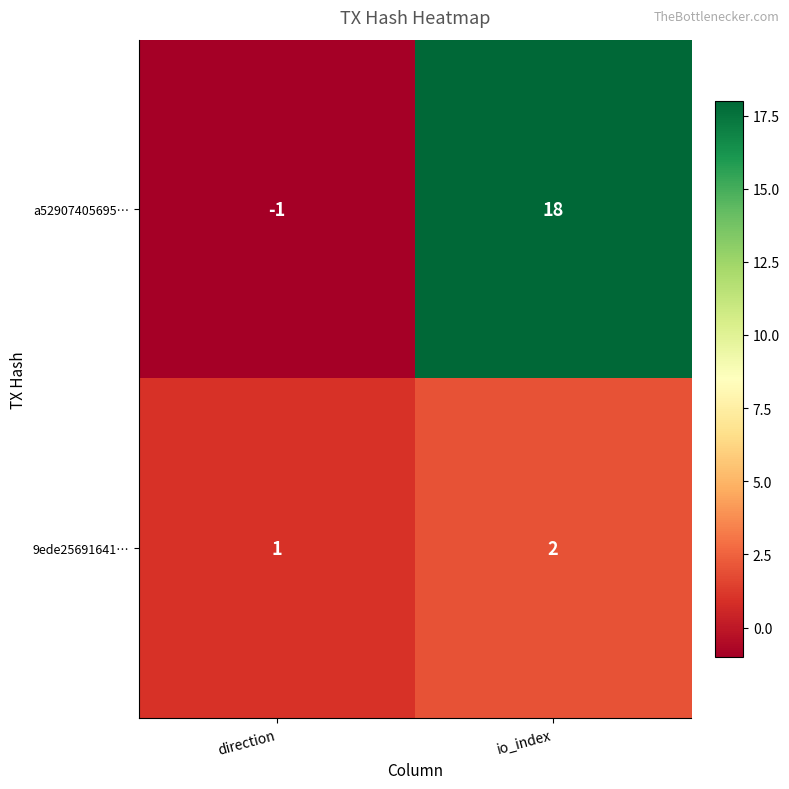

The value of 9ede25691641… at io_index is 3. True or false?

False